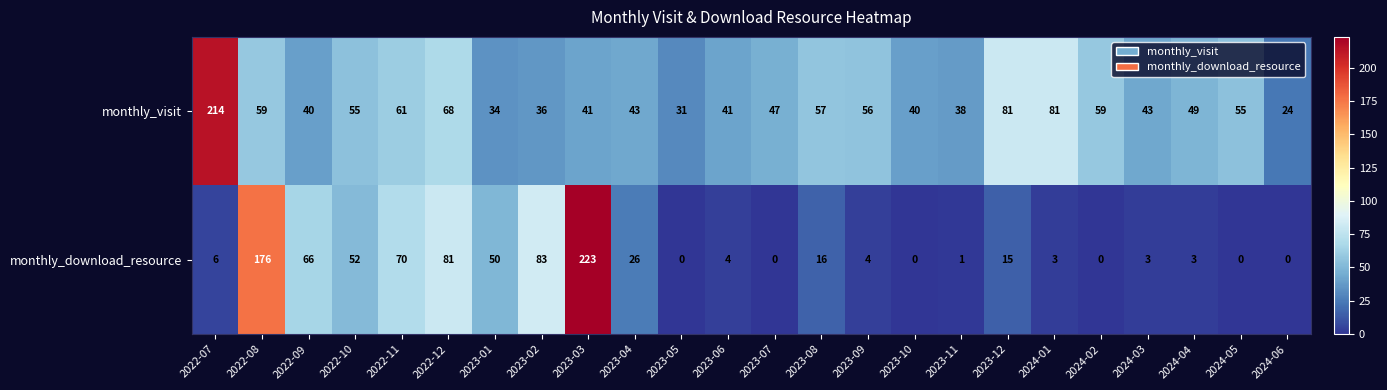

List the series in order of their peak value, highest first.

monthly_download_resource, monthly_visit